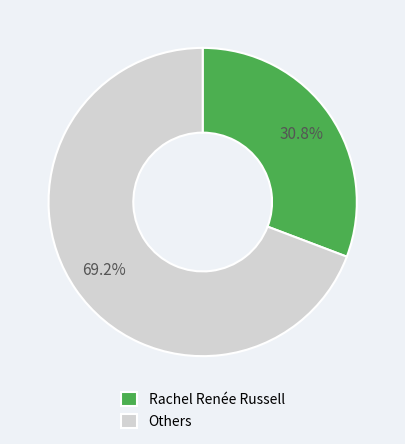

Combined, do Rachel Renée Russell and Others account for over 50%?

Yes